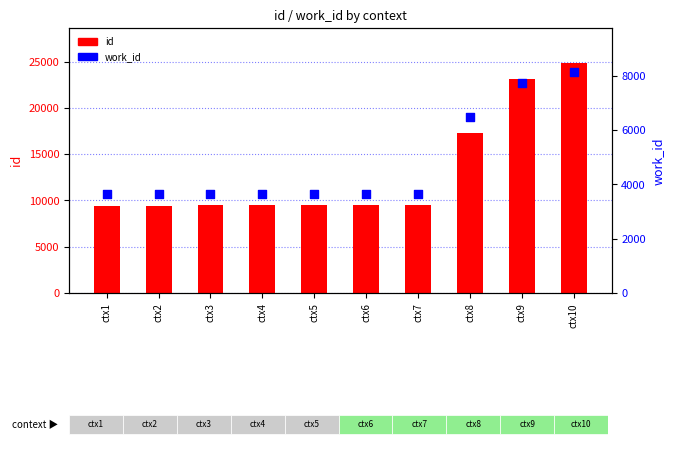

At which category is the sum across all series the highest?

ctx10